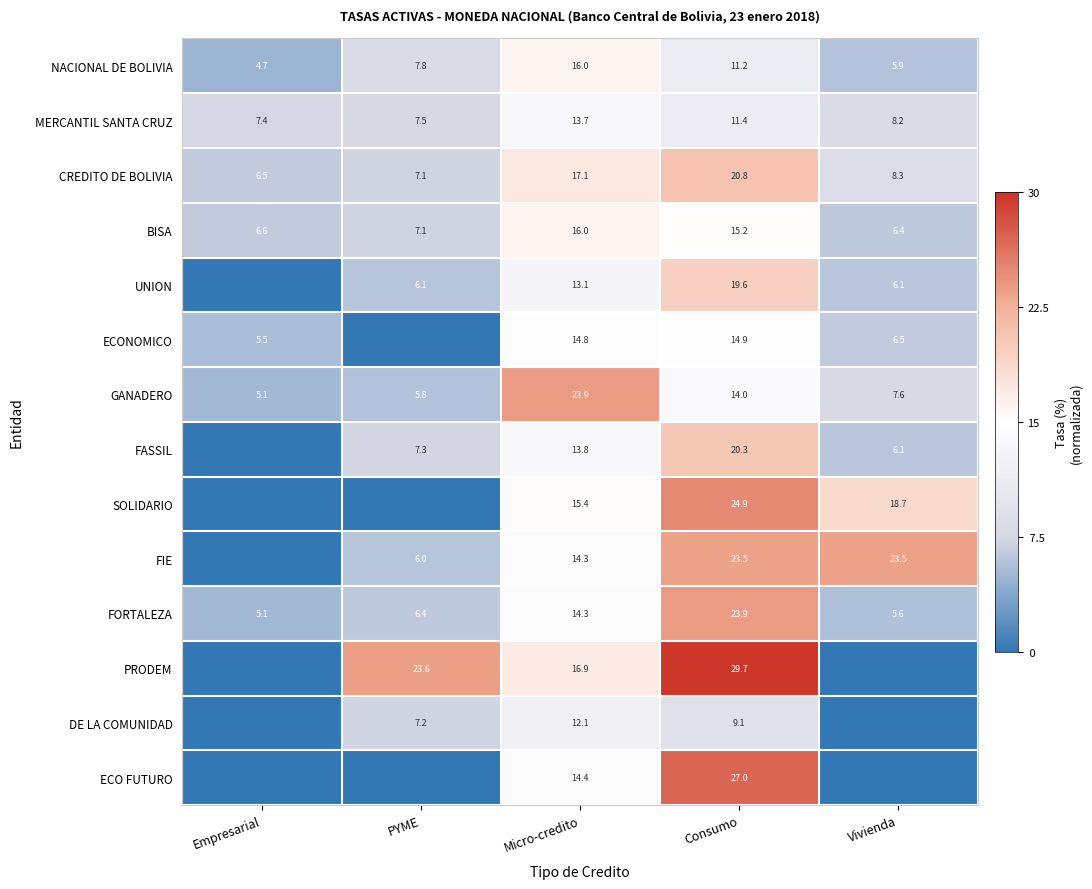

Where is FORTALEZA nearest to the value 14?

Micro-credito